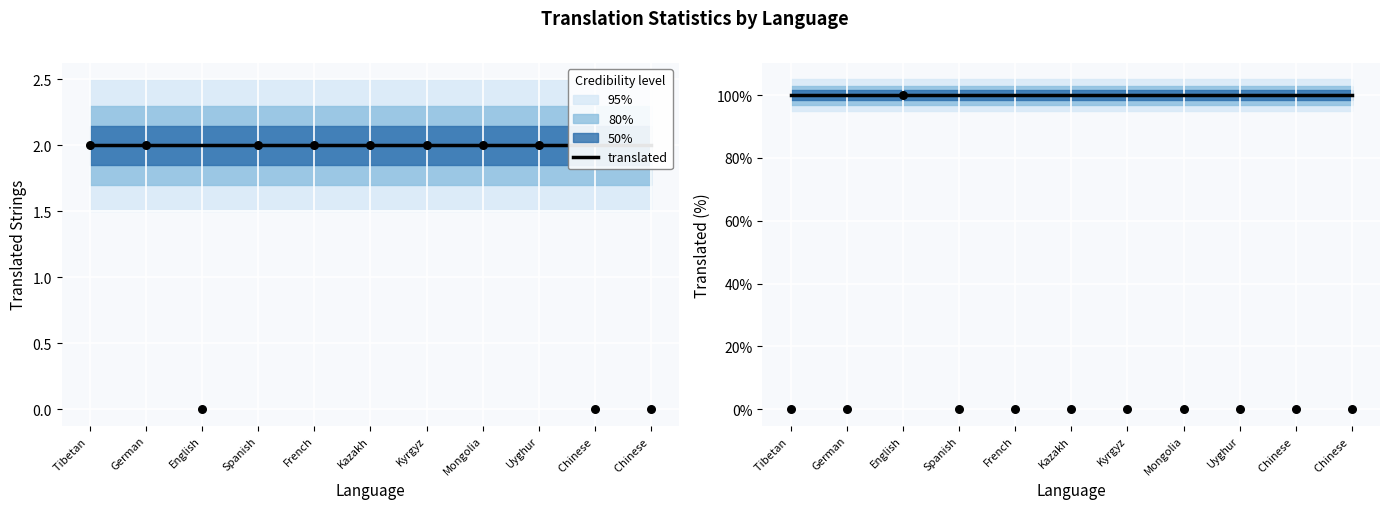

What is the total value across all series at French?

102